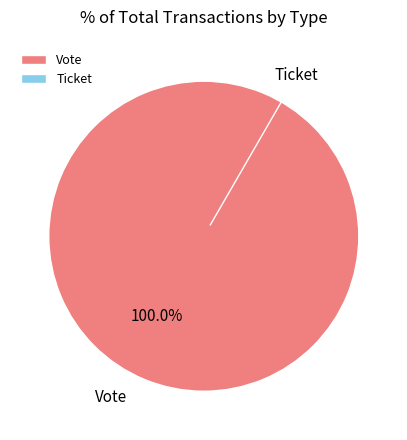

Which has a higher value, Ticket or Vote?

Vote